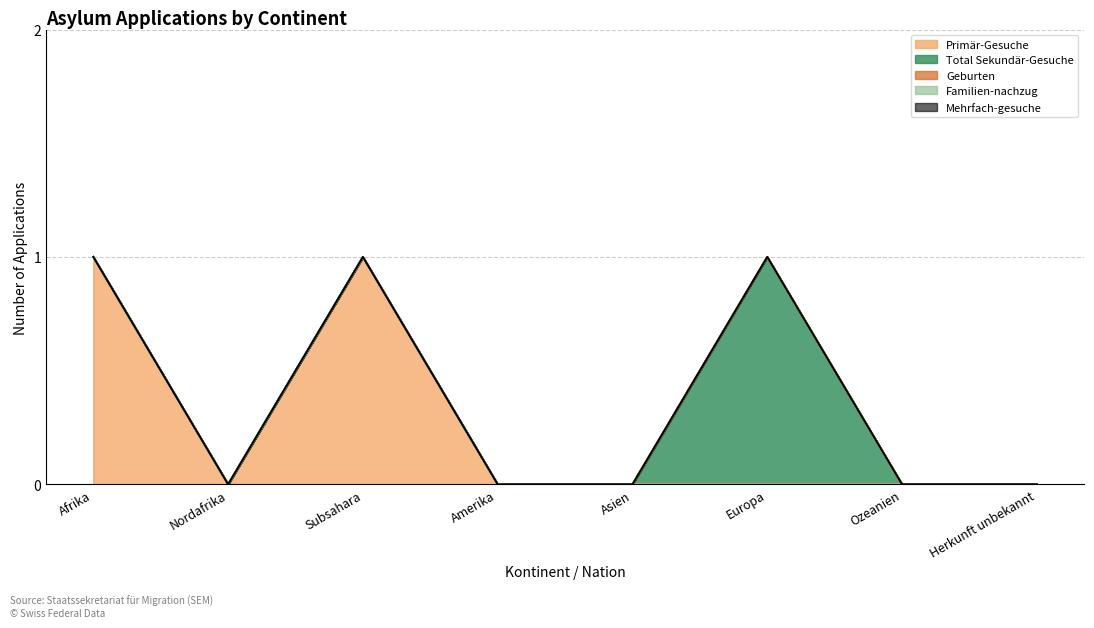

How many interior local peaks does the Total Sekundär-Gesuche series have?

1